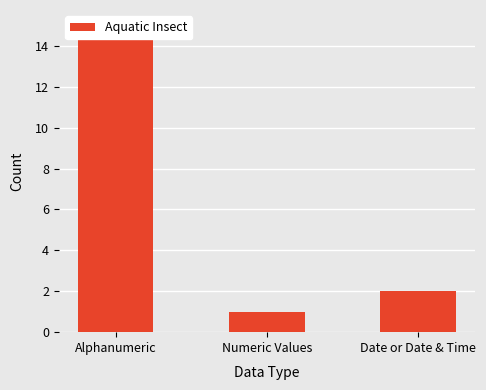

Does the chart contain stacked bars?

No